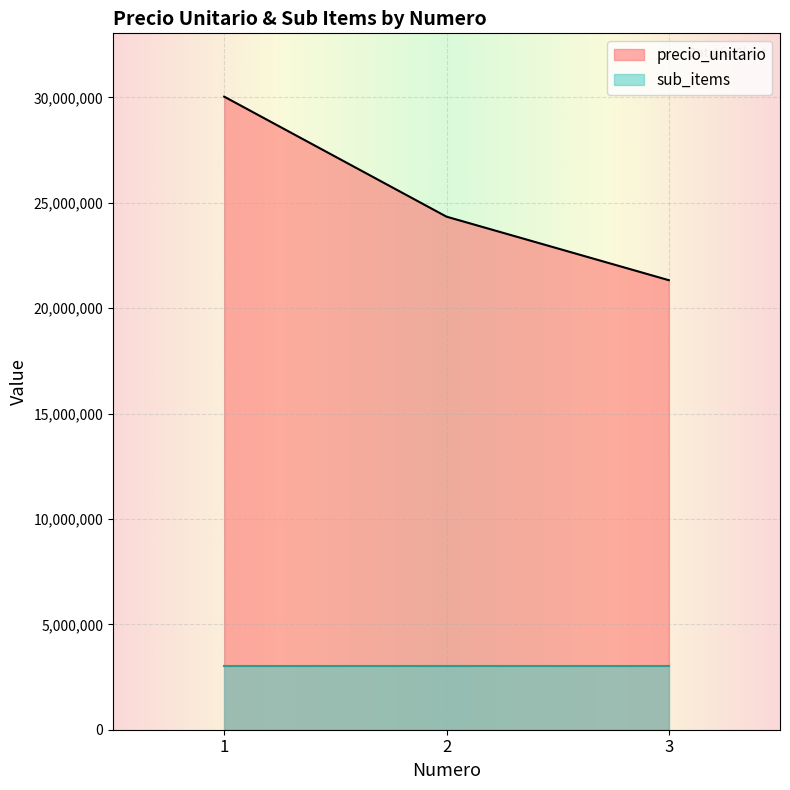

List the labels in order of value, largest first.

1, 2, 3